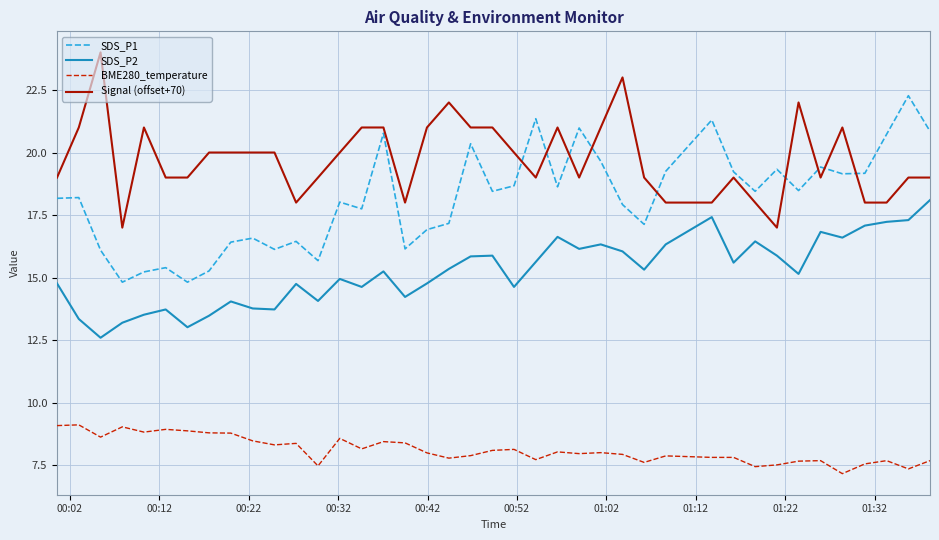

What is the smallest value displayed?

7.2